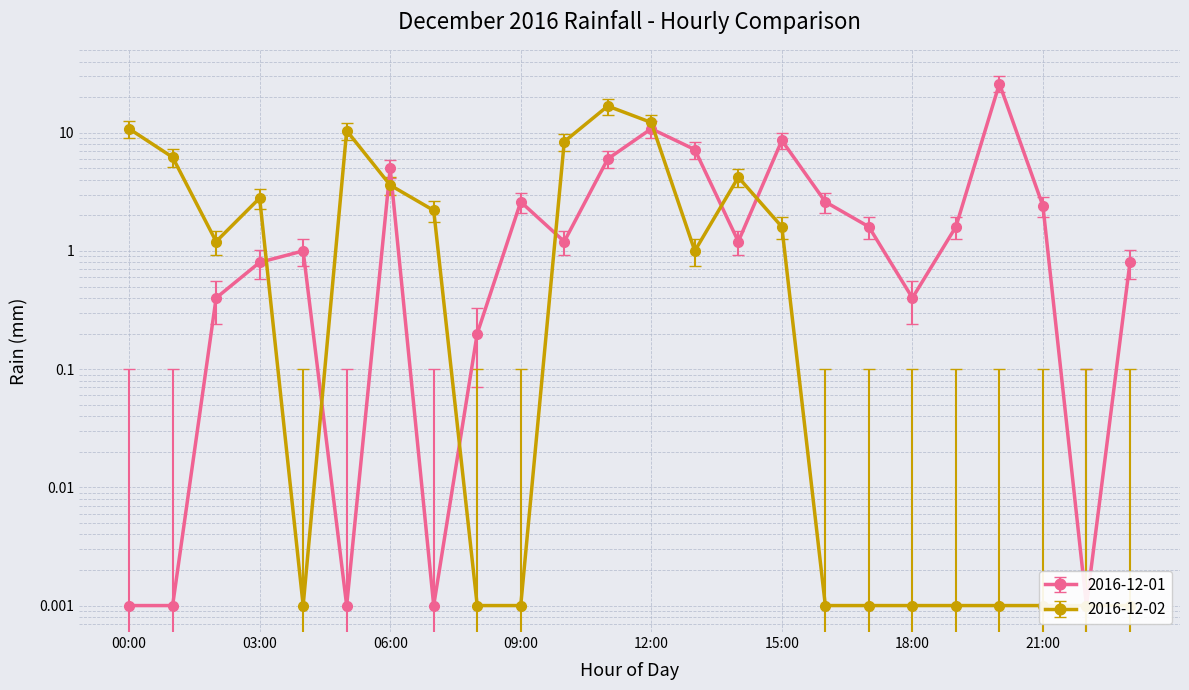

What is the label of the 4th point from the right?

20